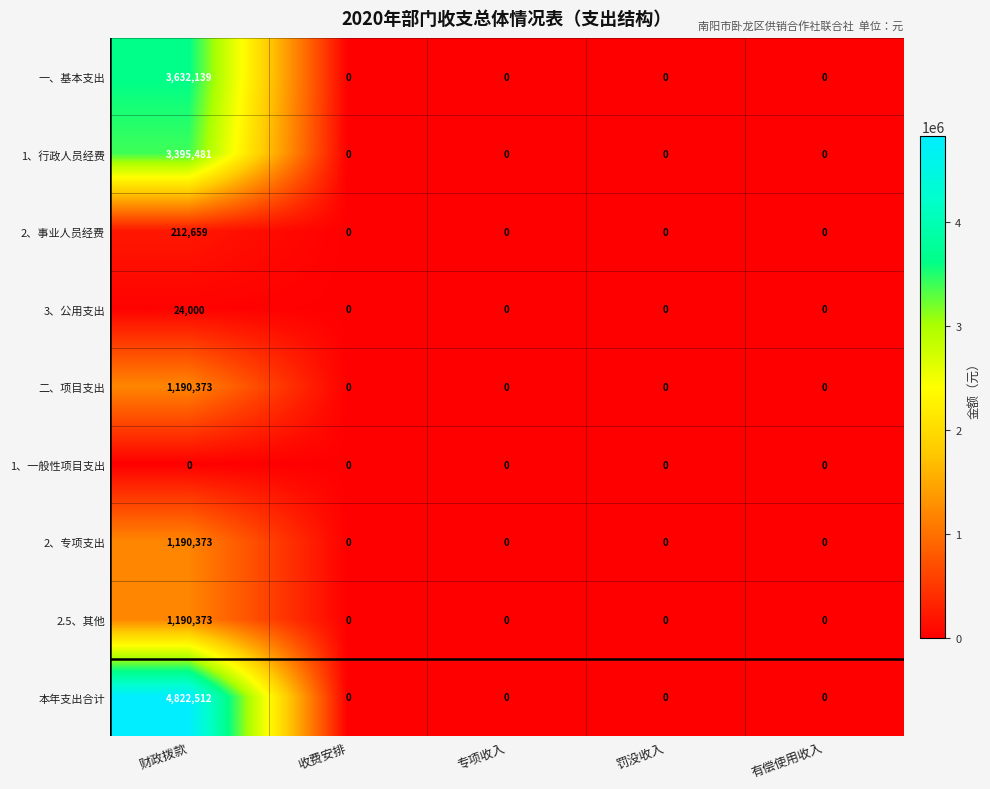

What is the difference between the 2.5、其他 values at 收费安排 and 财政拨款?

1190373